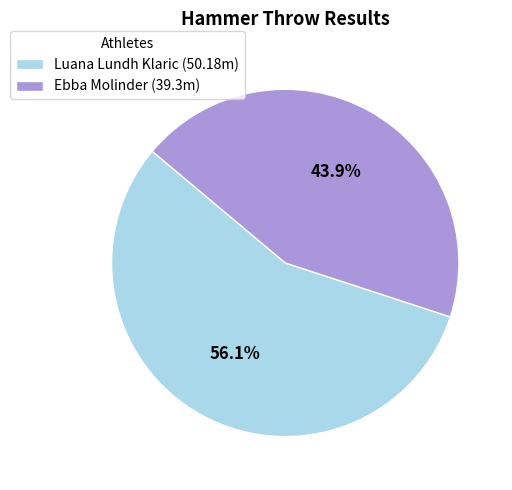

To the nearest percent, what portion does Luana Lundh Klaric represent?

56%